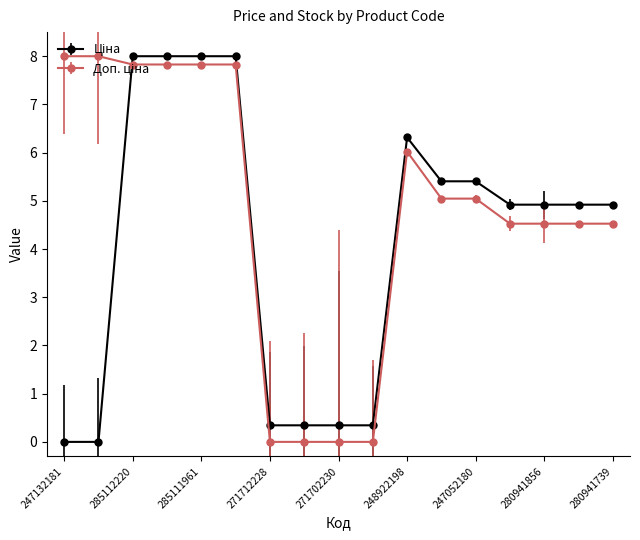

What is the maximum value shown in the chart?

8.0